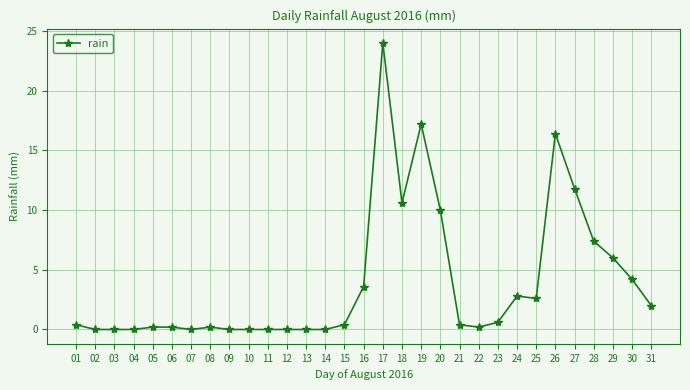

Between 23 and 17, which is larger?

17